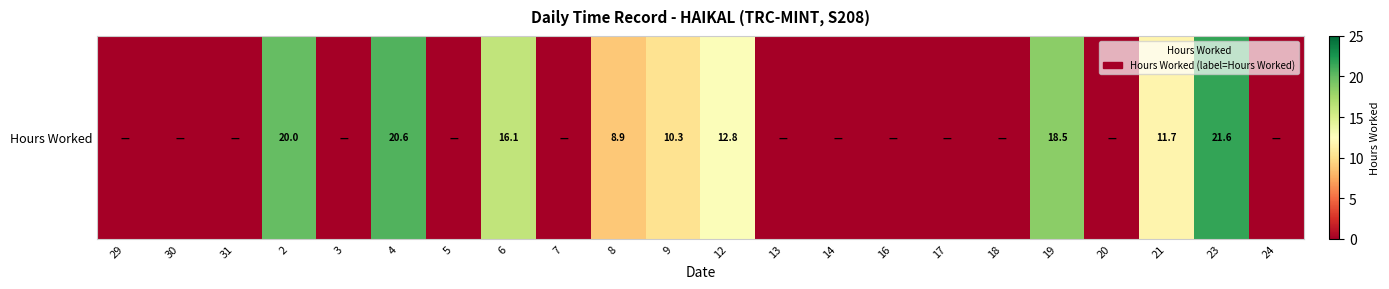

Reading left to right, transcribe all the data shown in this chart.

29=0.0	30=0.0	31=0.0	2=20.0	3=0.0	4=20.6	5=0.0	6=16.1	7=0.0	8=8.9	9=10.3	12=12.8	13=0.0	14=0.0	16=0.0	17=0.0	18=0.0	19=18.5	20=0.0	21=11.7	23=21.6	24=0.0